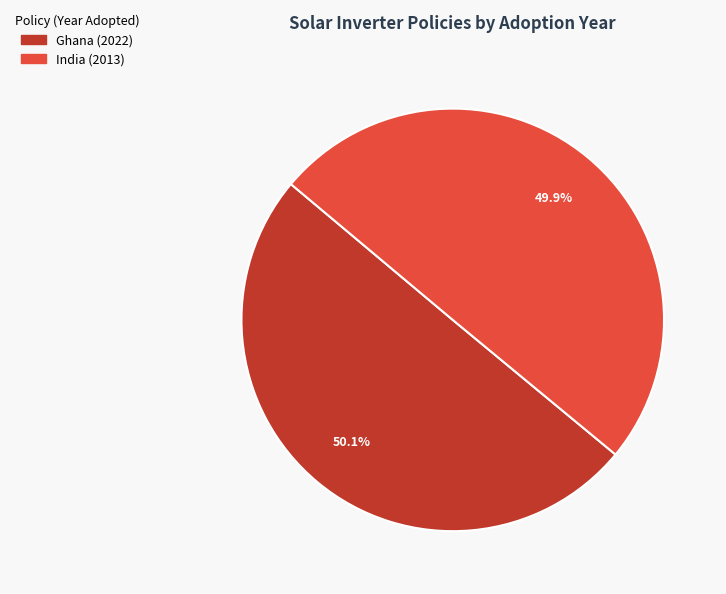

Combined, do Ghana (2022) and India (2013) account for over 50%?

Yes